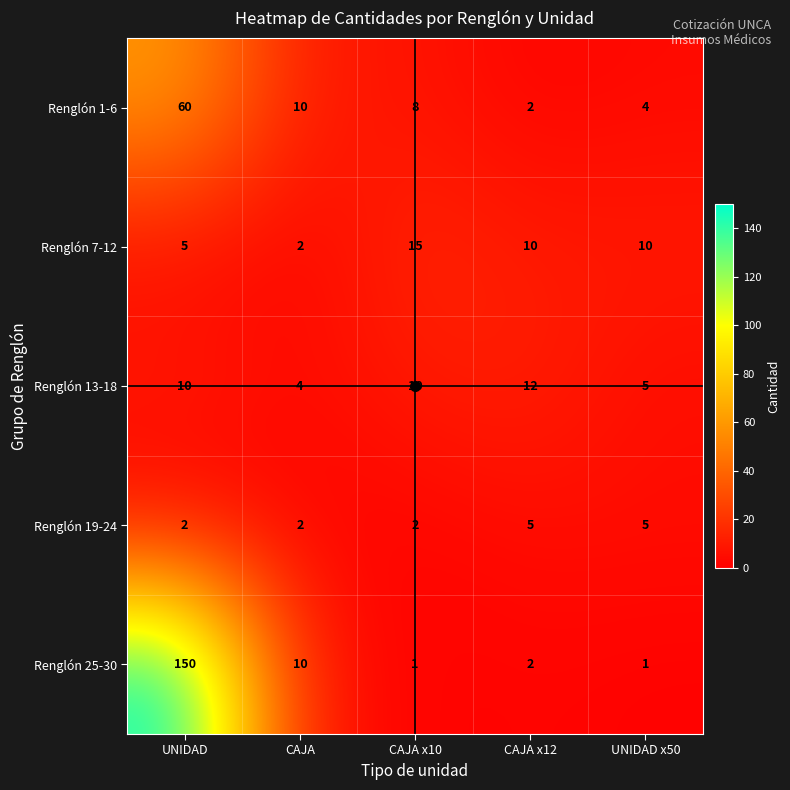

What is the spread (max minus min) of values at UNIDAD?

148